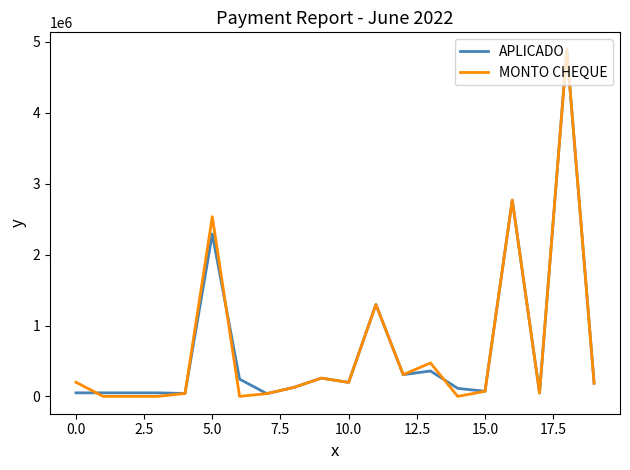

Is this an area chart (filled region under the line)?

No